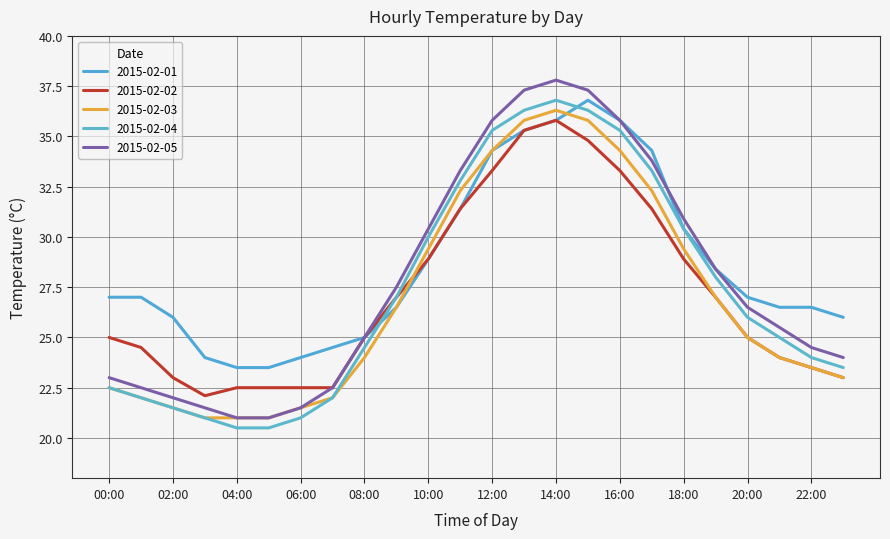

Does the chart have visible grid lines?

Yes